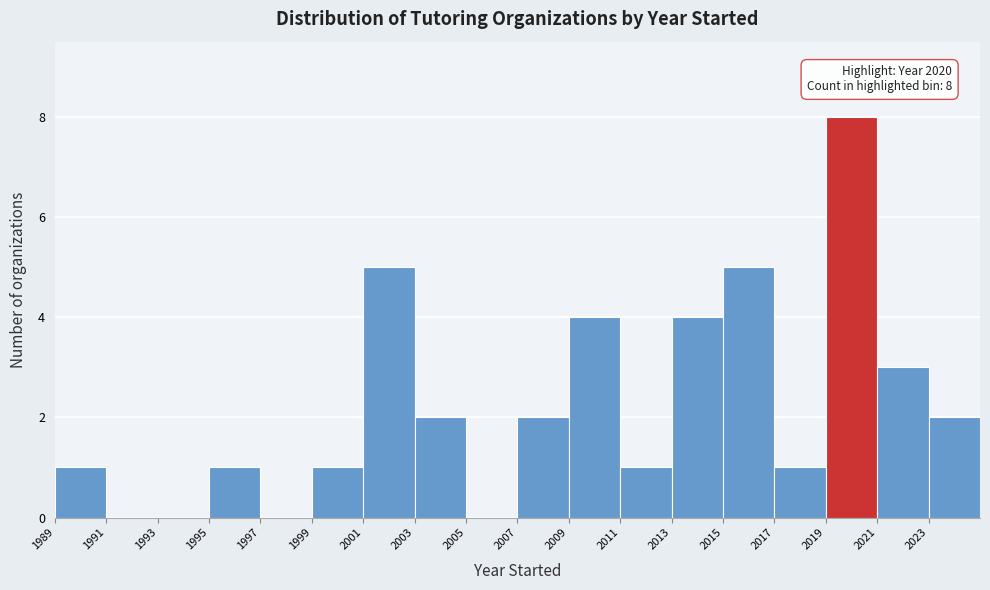

Which range on the x-axis has the tallest bar?

2019 to 2021